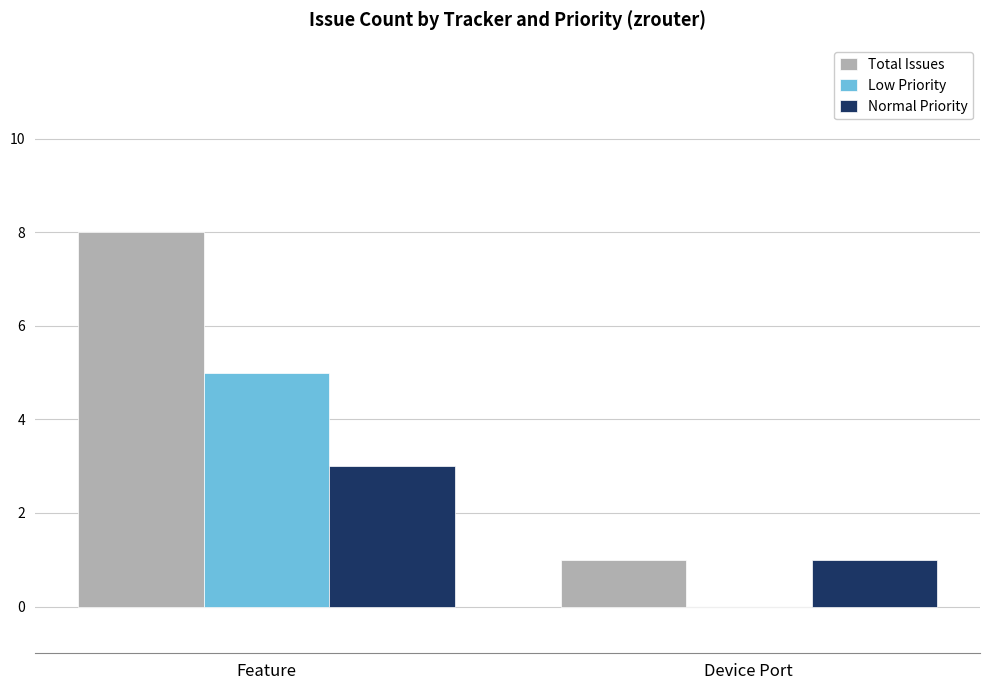

At which label is Total Issues closest to 4?

Device Port